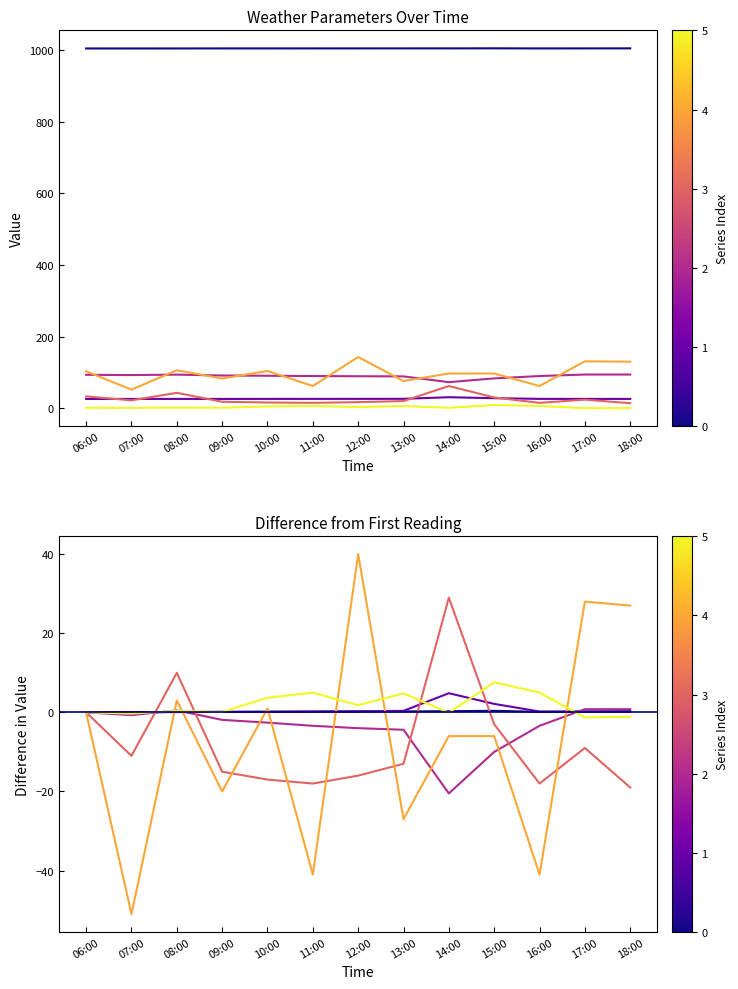

True or false: Wind Speed (col_7) has a value of -1.6 at 15:00.

False